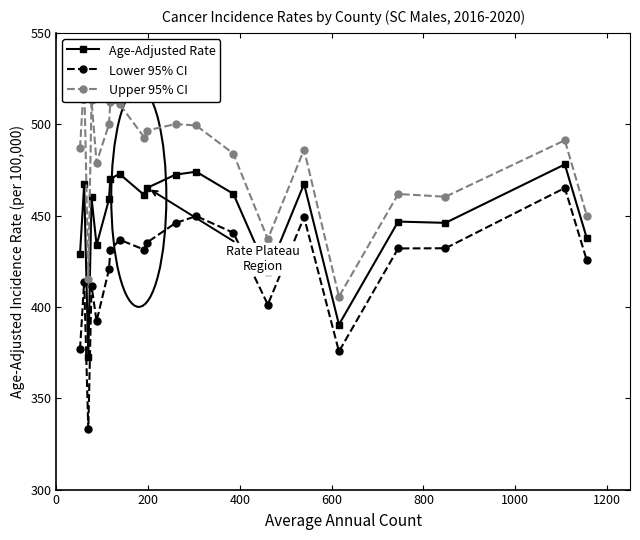

True or false: Lower 95% CI and Age-Adjusted Rate intersect in this chart.

False